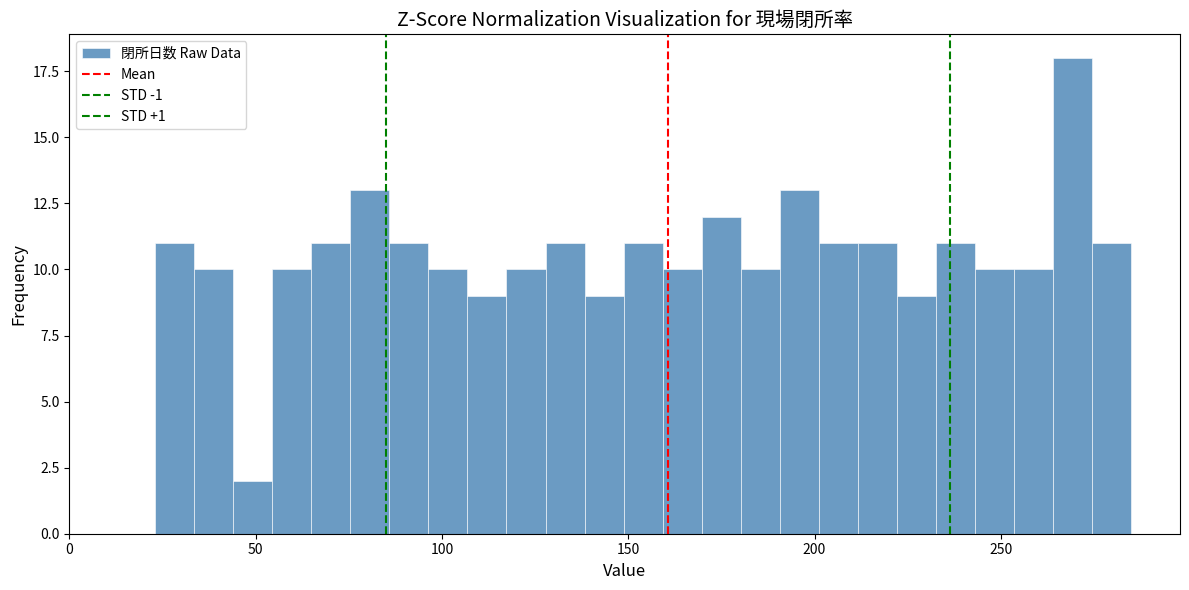

Read against the x-axis, roughly where is the centre of the tallest bar?

270